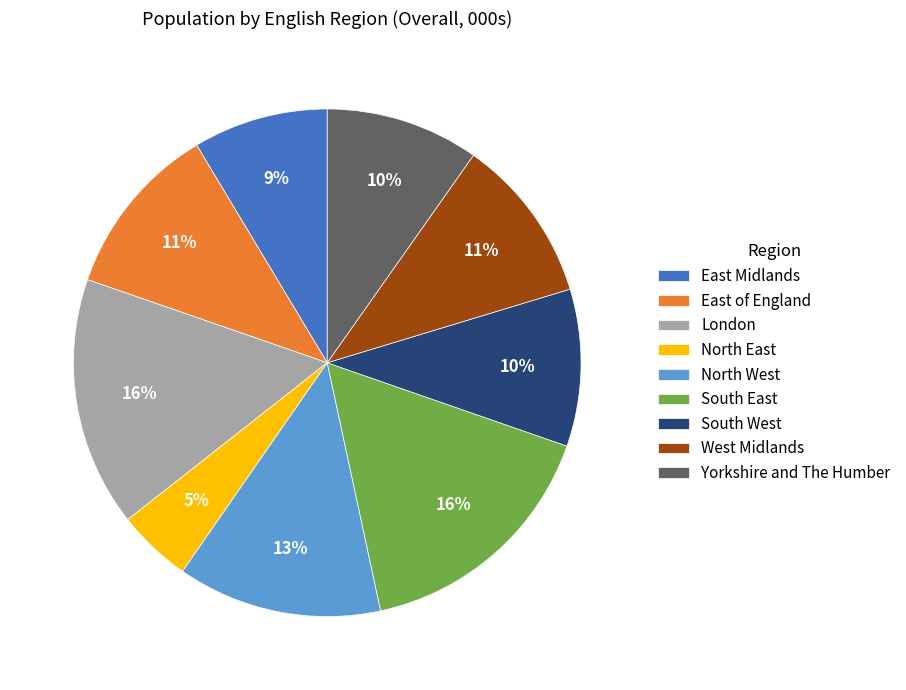

Which slice is the smallest?

North East